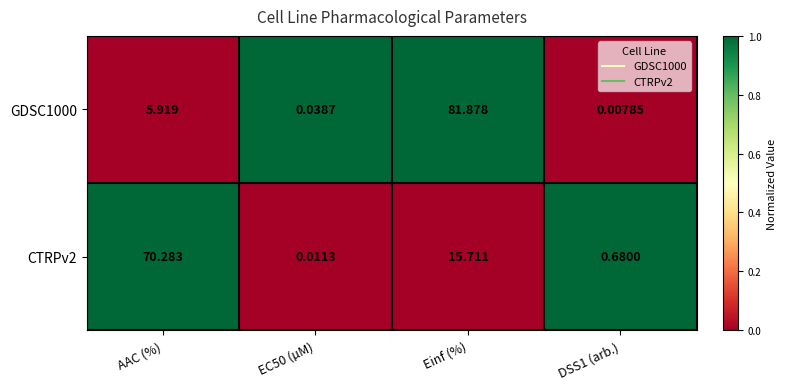

At which category is the sum across all series the highest?

Einf (%)